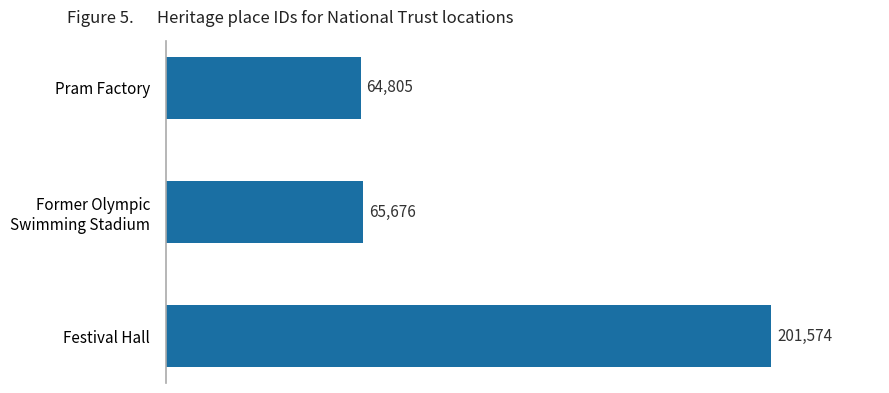

How many bars are there in total?

3